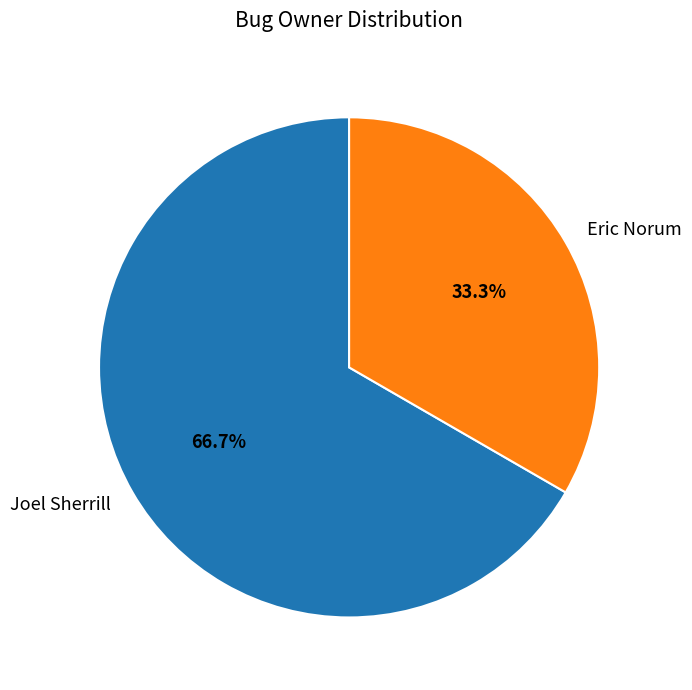

Is there a majority slice in this chart?

Yes